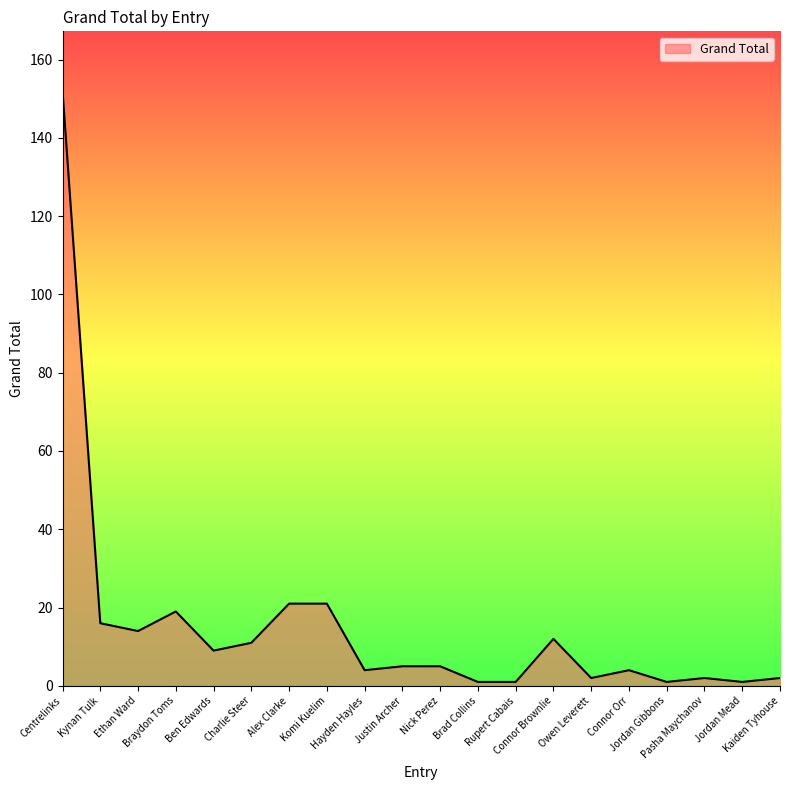

What is the difference between the maximum and minimum values?

151